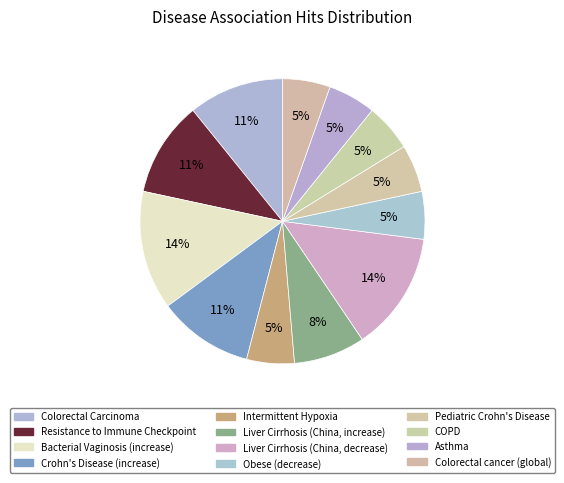

Does any single category account for the majority?

No